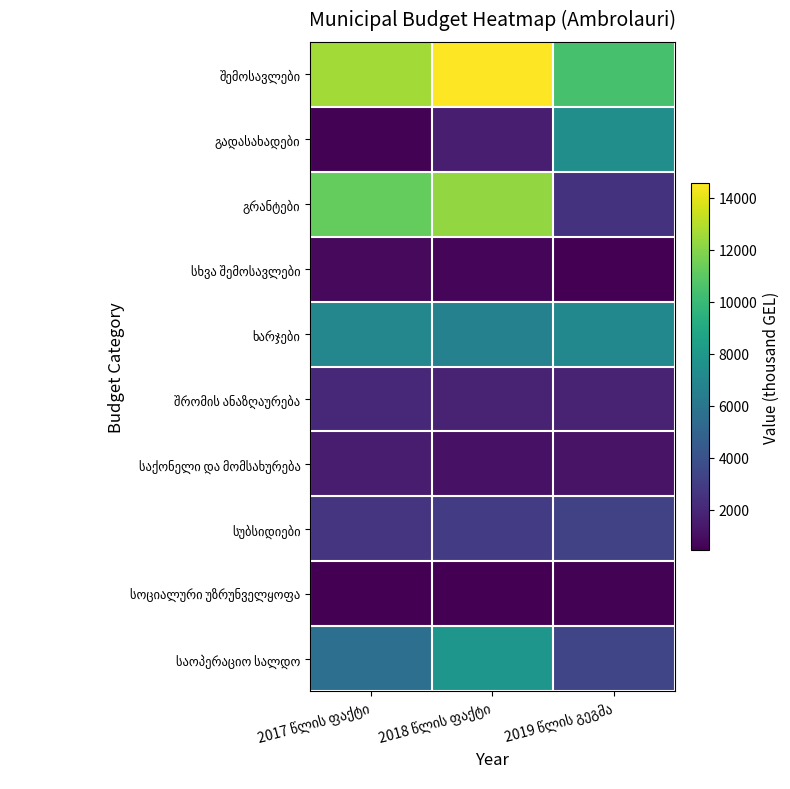

True or false: ხარჯები has a value of 4149.6 at 2018 წლის ფაქტი.

False